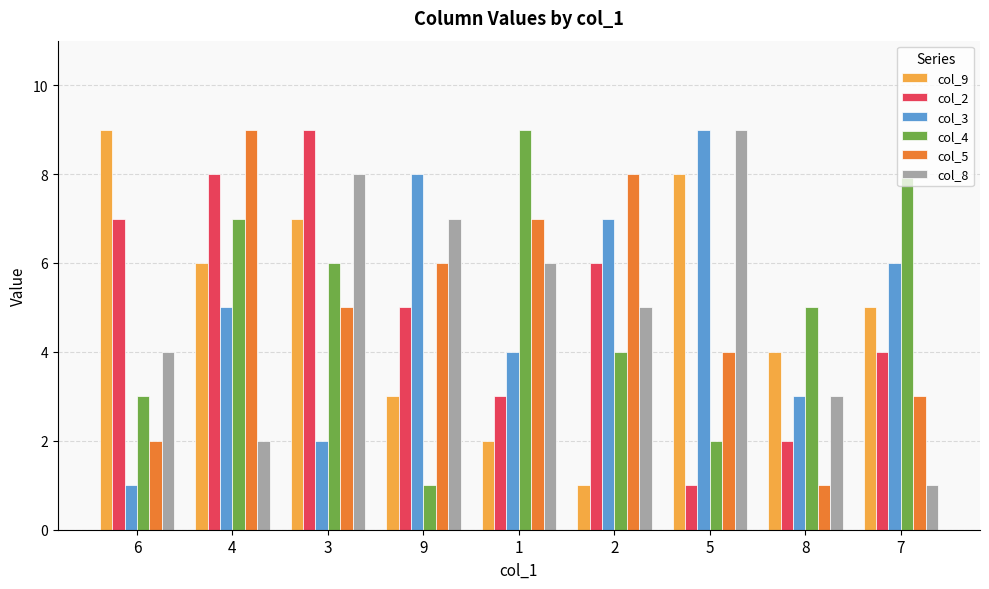

What is the greatest value displayed?

9